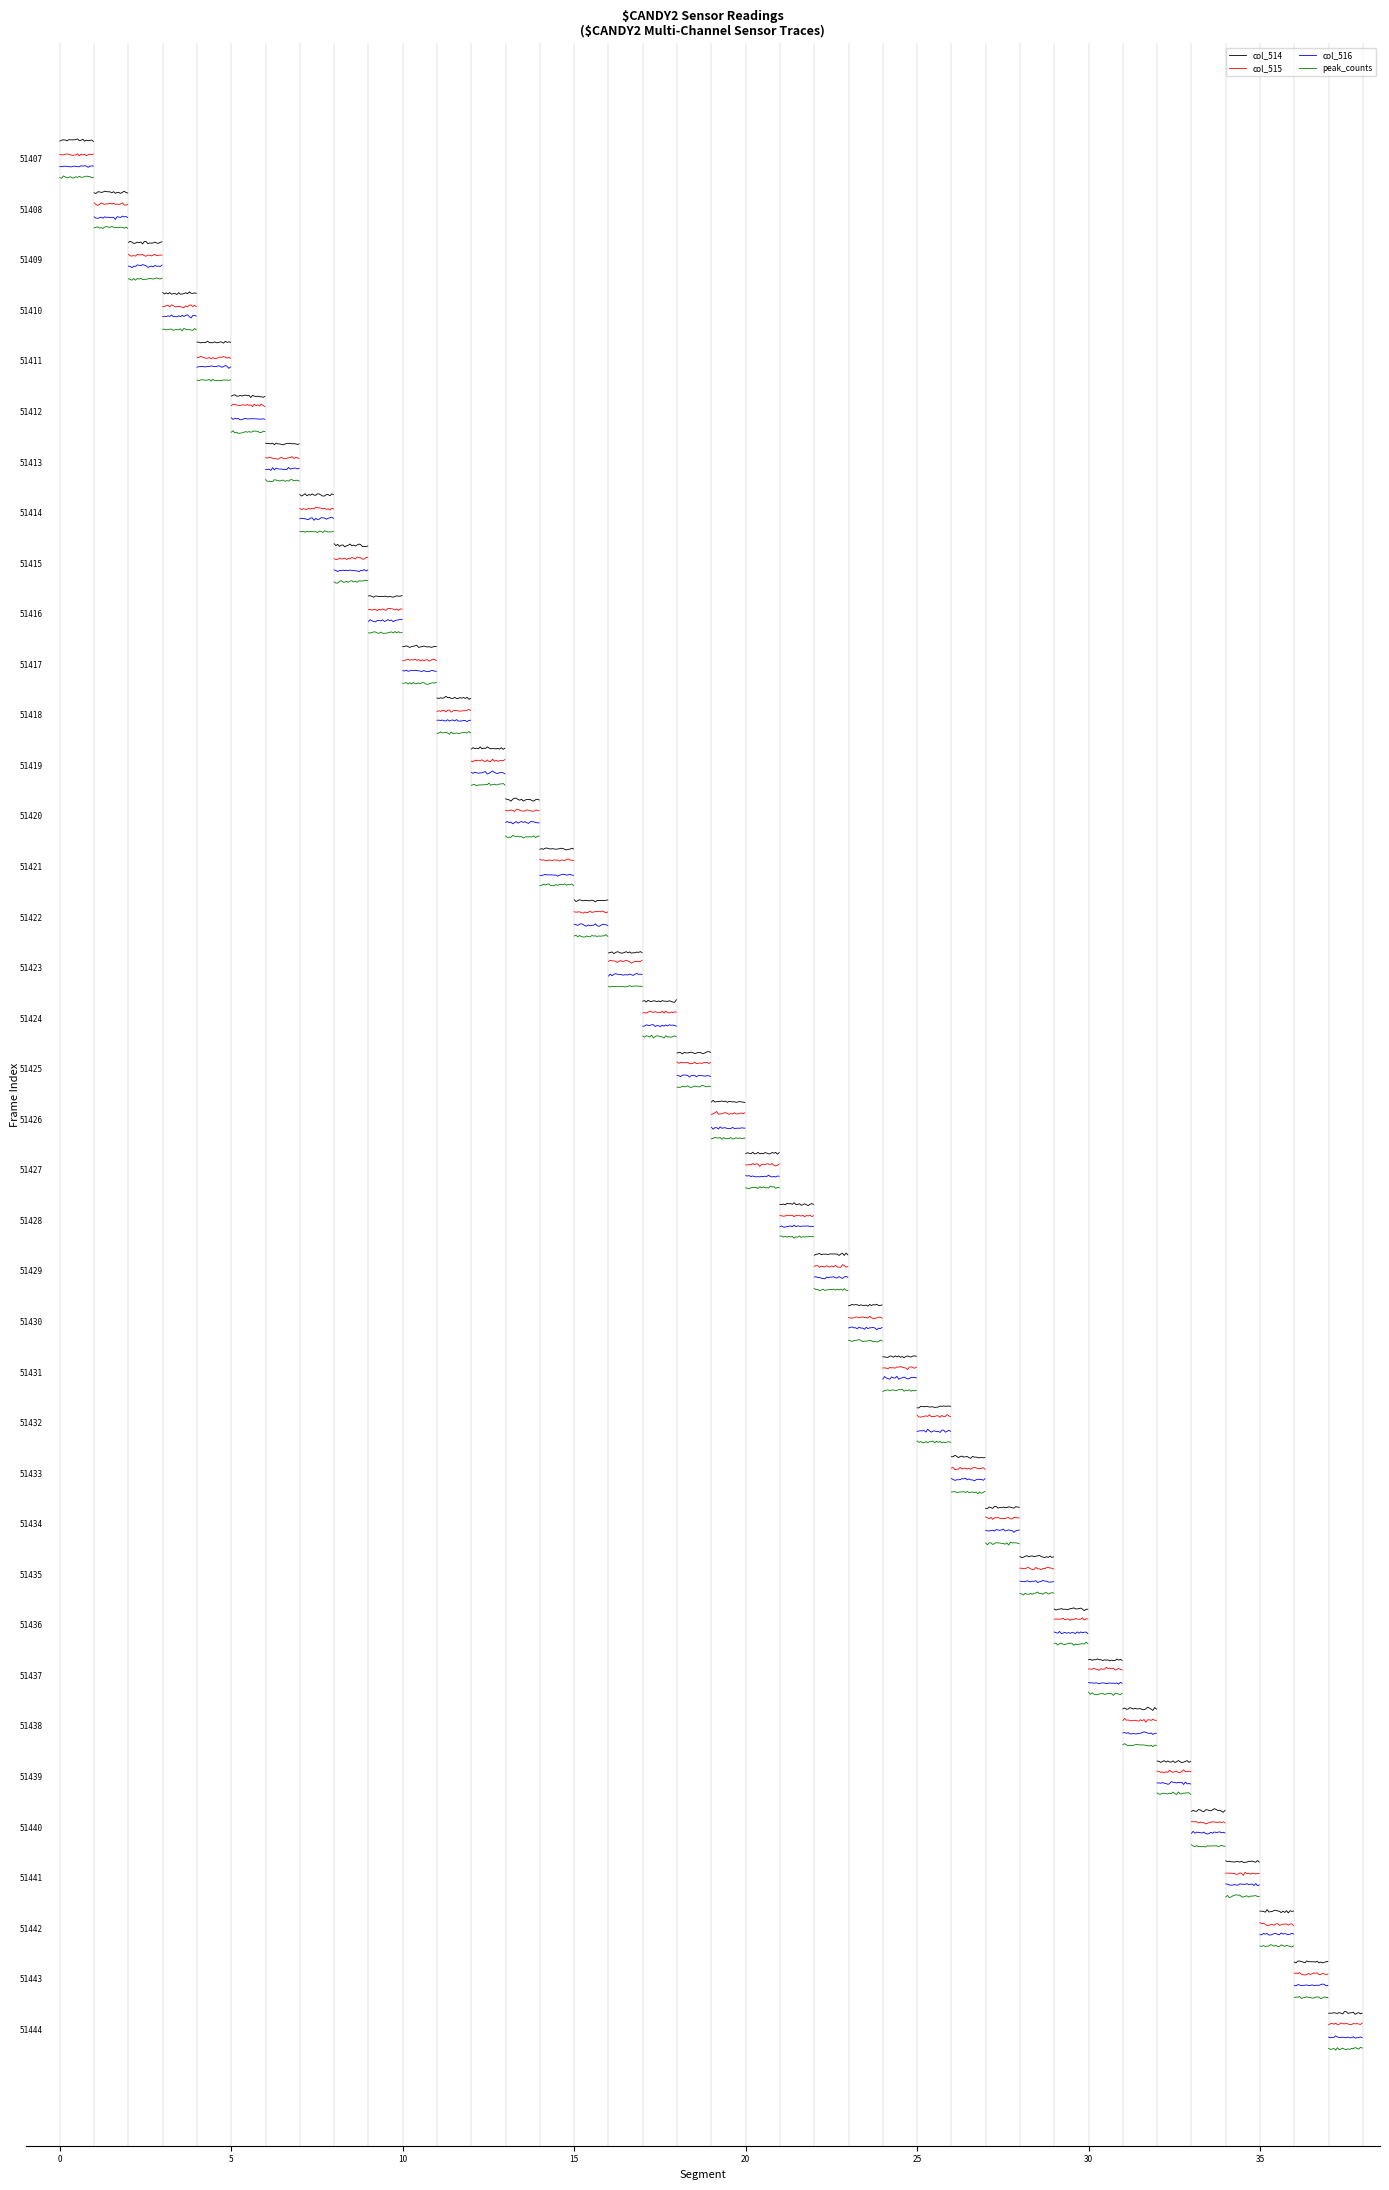

Which series changed the most between 10 and 12?

col_516